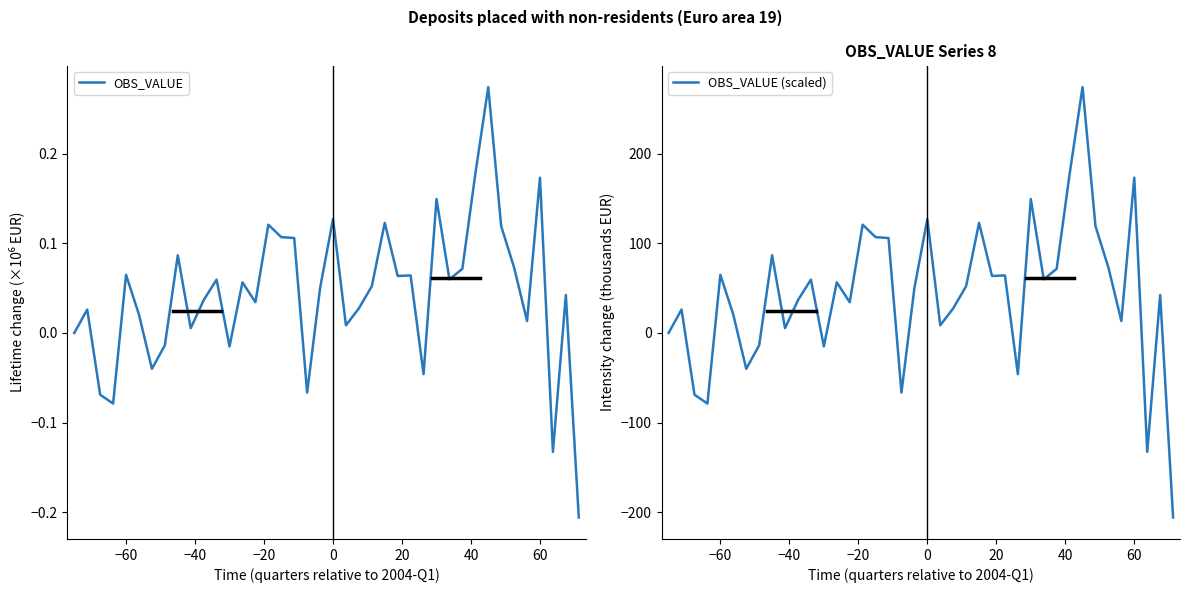

Which series has the widest spread of values?

OBS_VALUE (scaled)